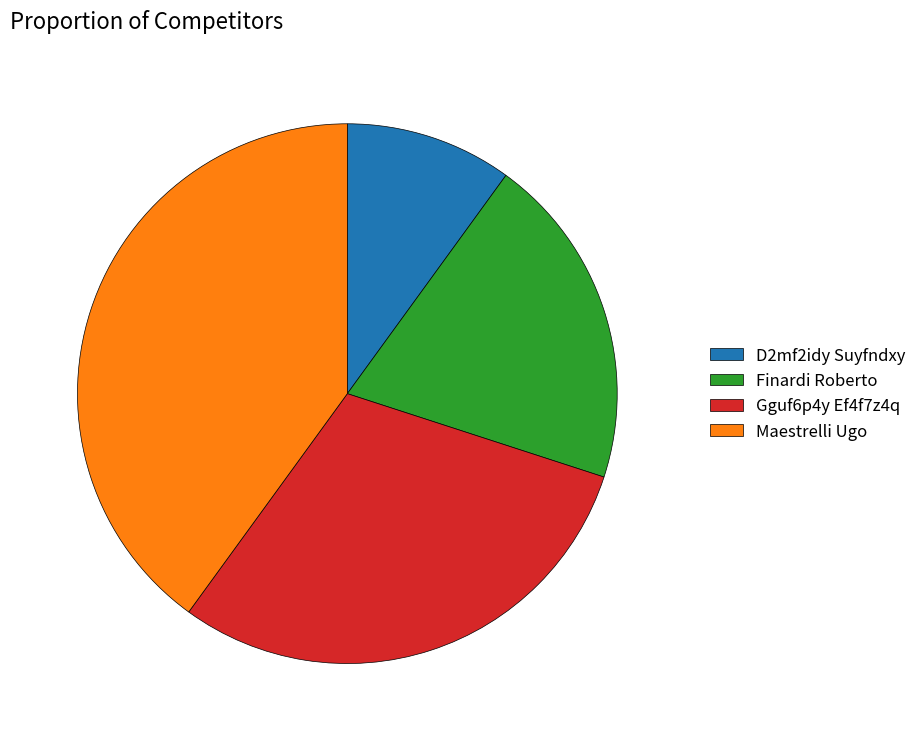

Which category has the smallest portion of the pie?

D2mf2idy Suyfndxy